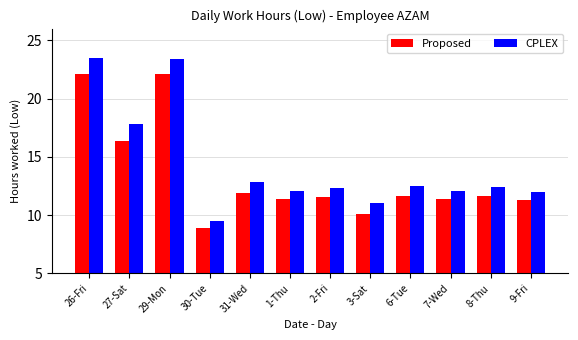

Which series has the largest total across all categories?

CPLEX